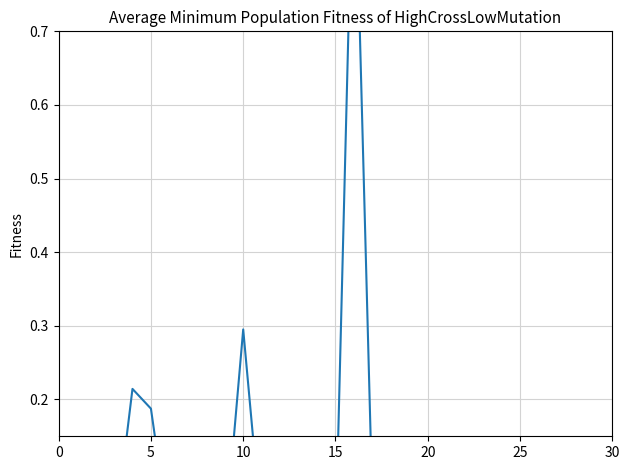

Count the number of categories in the chart.

30